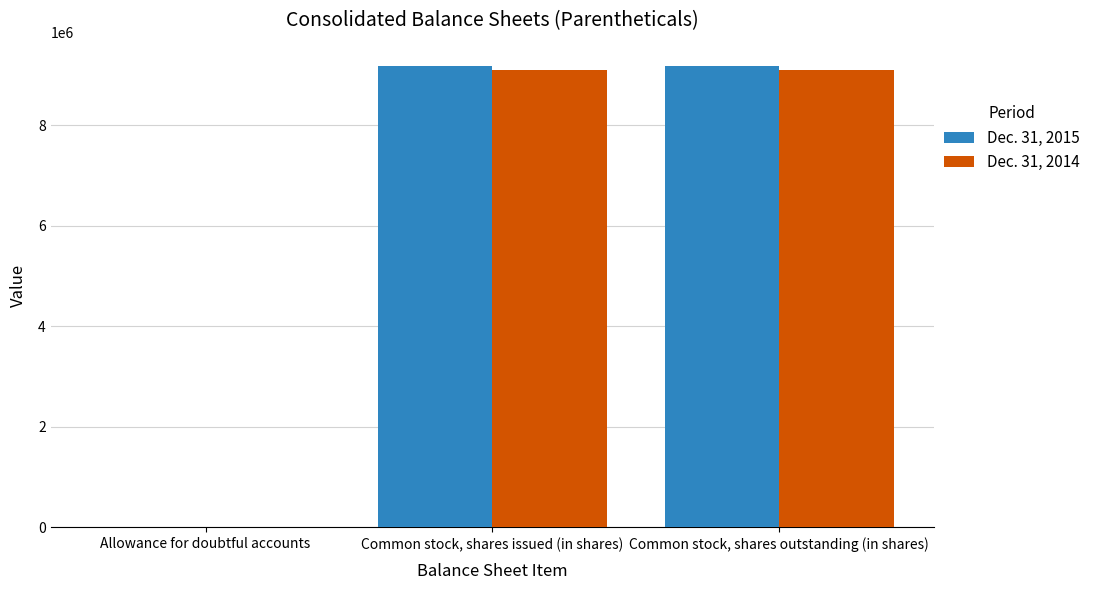

What are all the series names shown in the legend?

Dec. 31, 2015, Dec. 31, 2014